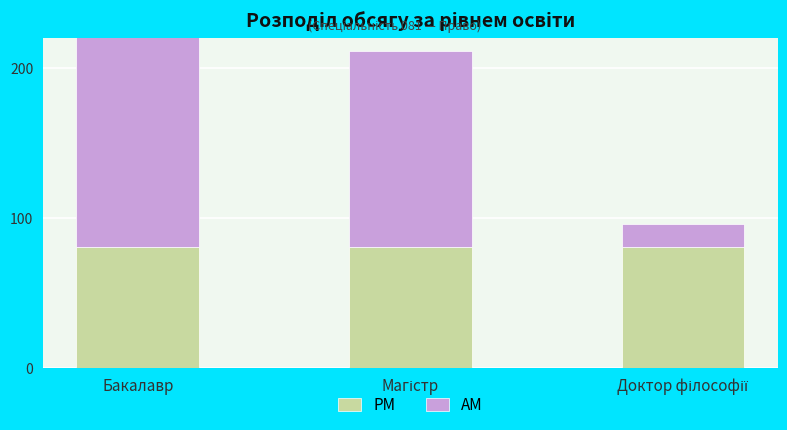

How many values in the AM series exceed 130?

1